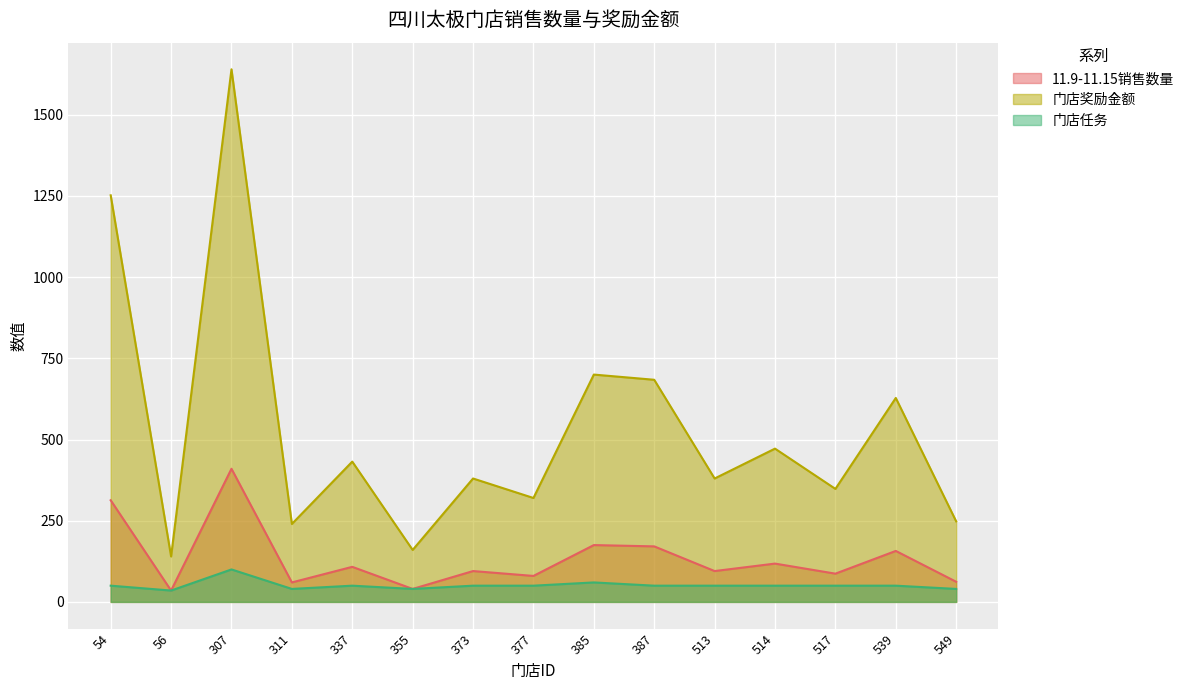

Rank the series at 337 from highest to lowest value.

门店奖励金额, 11.9-11.15销售数量, 门店任务